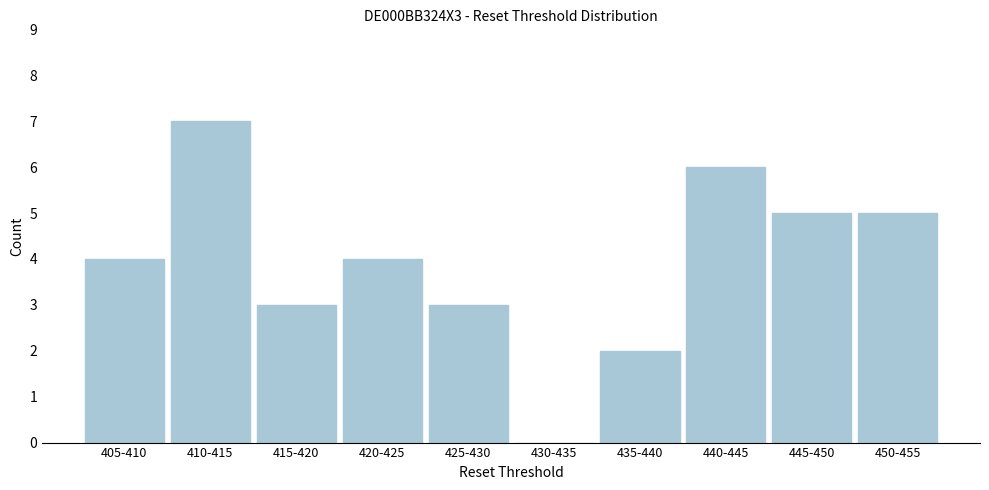

Reading right to left, what are all the values shown in this chart?

450-455=5	445-450=5	440-445=6	435-440=2	430-435=0	425-430=3	420-425=4	415-420=3	410-415=7	405-410=4